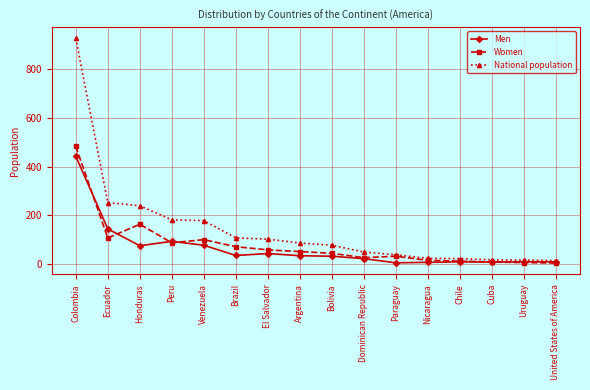

Which series changed the most between Brazil and Bolivia?

National population